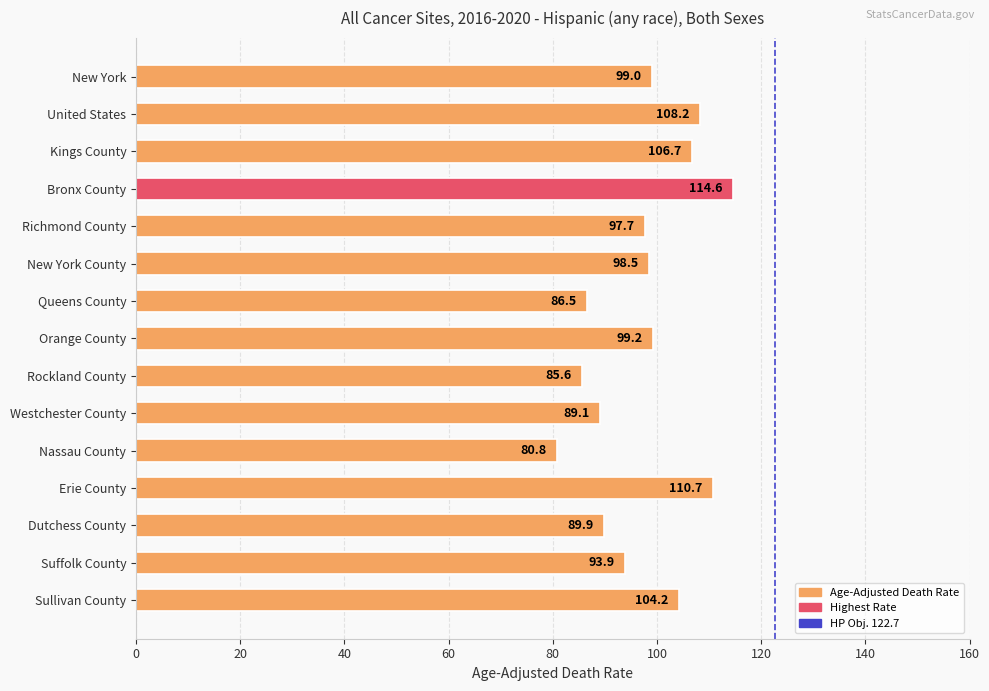

List the labels in order of value, smallest first.

Nassau County, Rockland County, Queens County, Westchester County, Dutchess County, Suffolk County, Richmond County, New York County, New York, Orange County, Sullivan County, Kings County, United States, Erie County, Bronx County